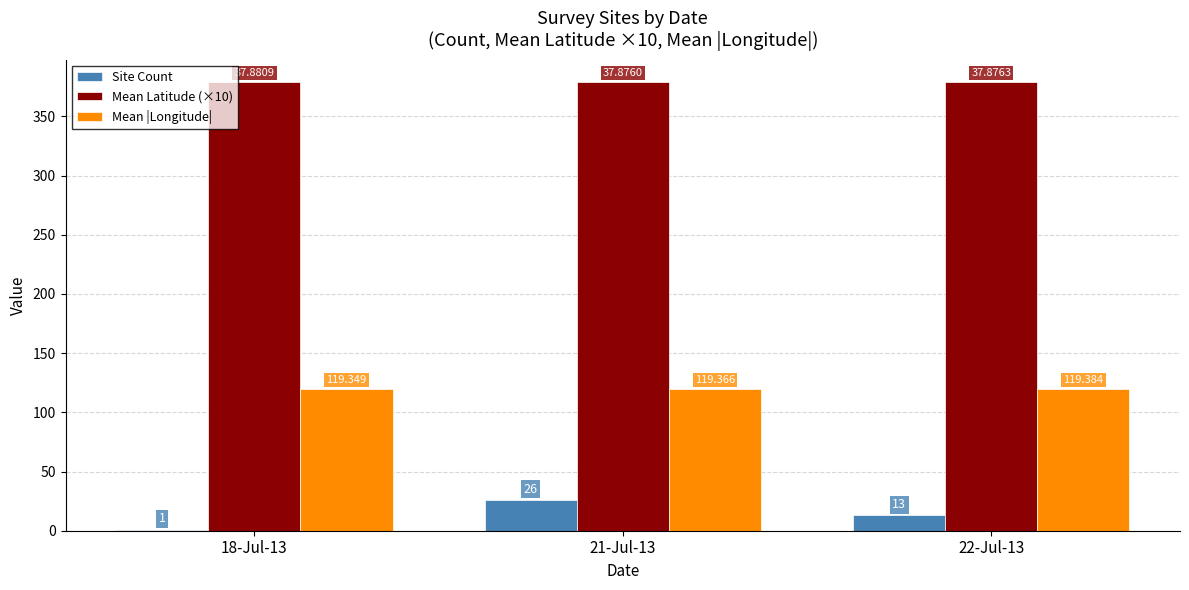

Are the bars grouped side by side (vs. stacked)?

Yes